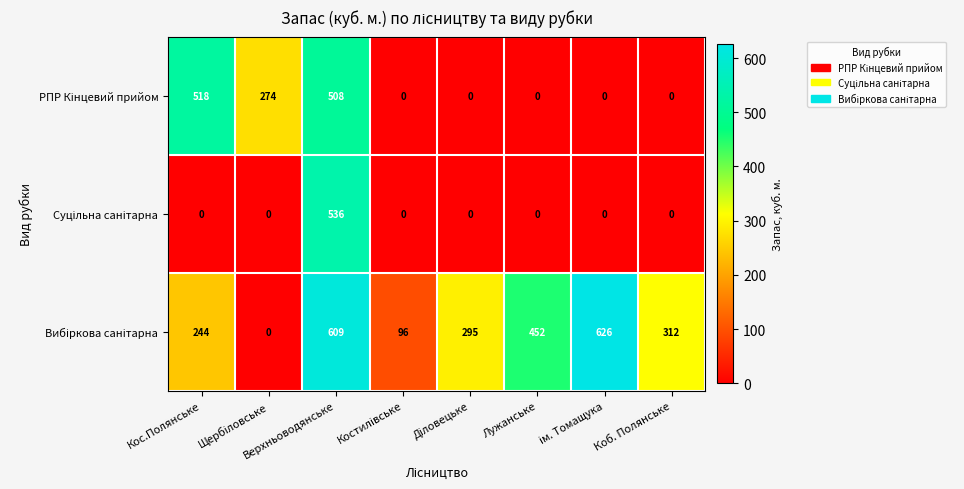

What is the greatest value displayed?

626